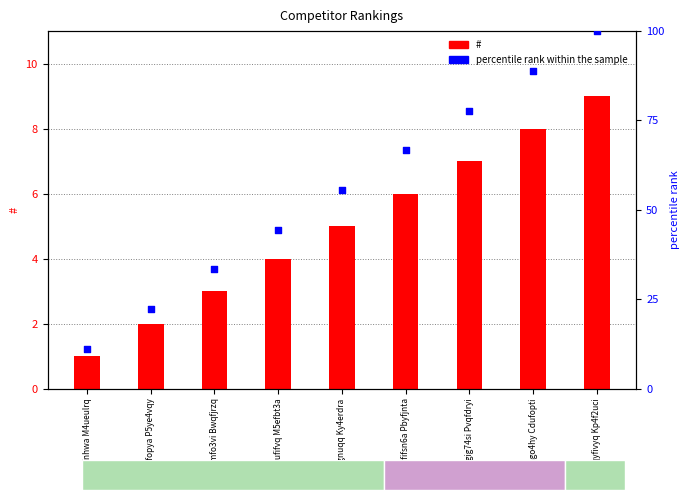

Which series reaches the minimum Y coordinate?

#